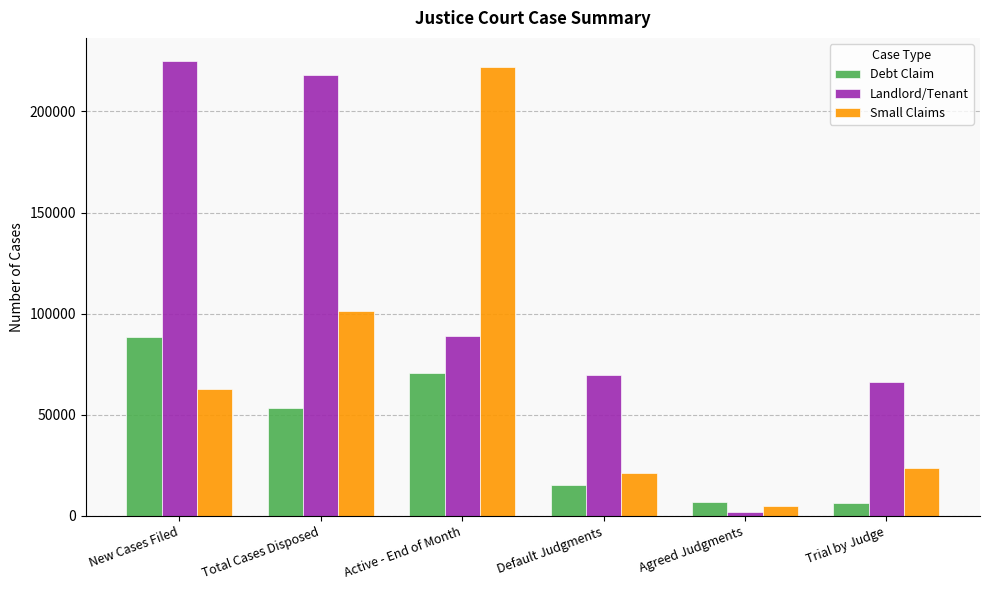

List the series in order of their overall mean, highest first.

Landlord/Tenant, Small Claims, Debt Claim